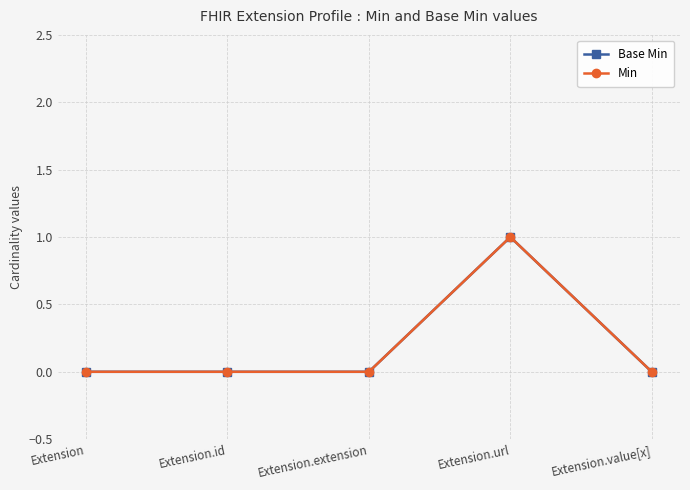

What position from the left is Extension.value[x]?

5